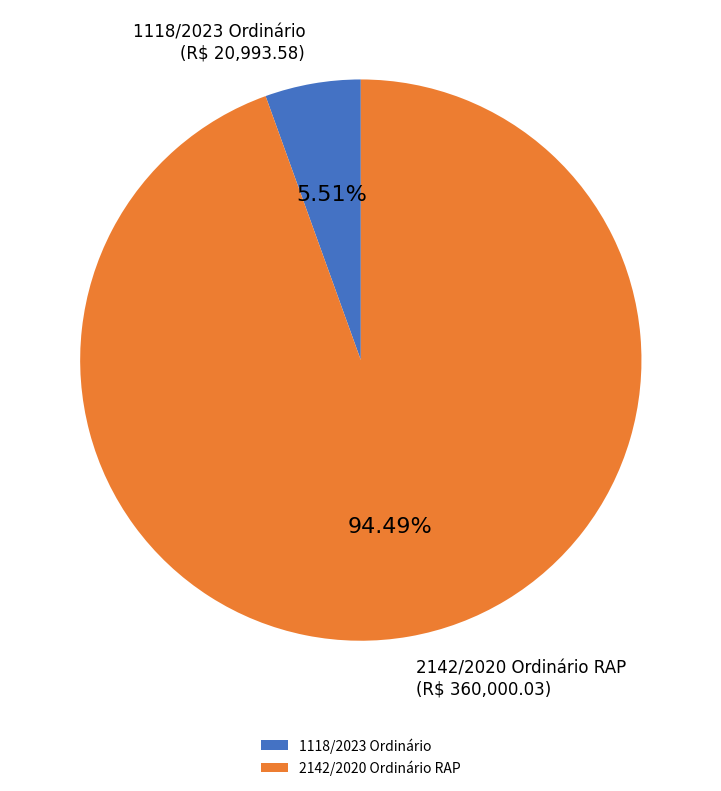

To the nearest percent, what percentage of the pie is 2142/2020 Ordinário RAP?

94%